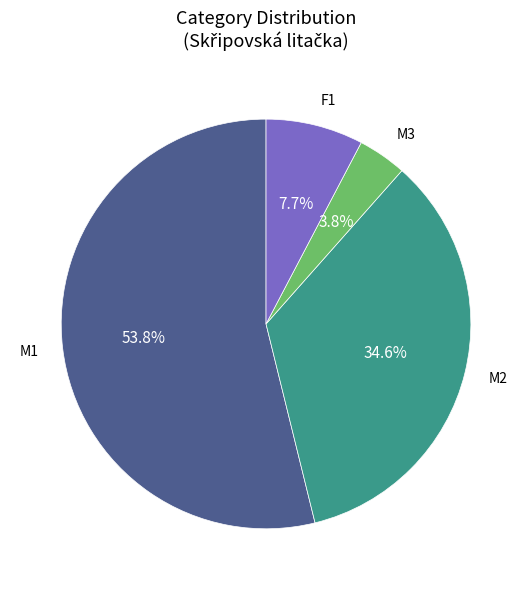

Is there any slice that represents more than half of the pie?

Yes